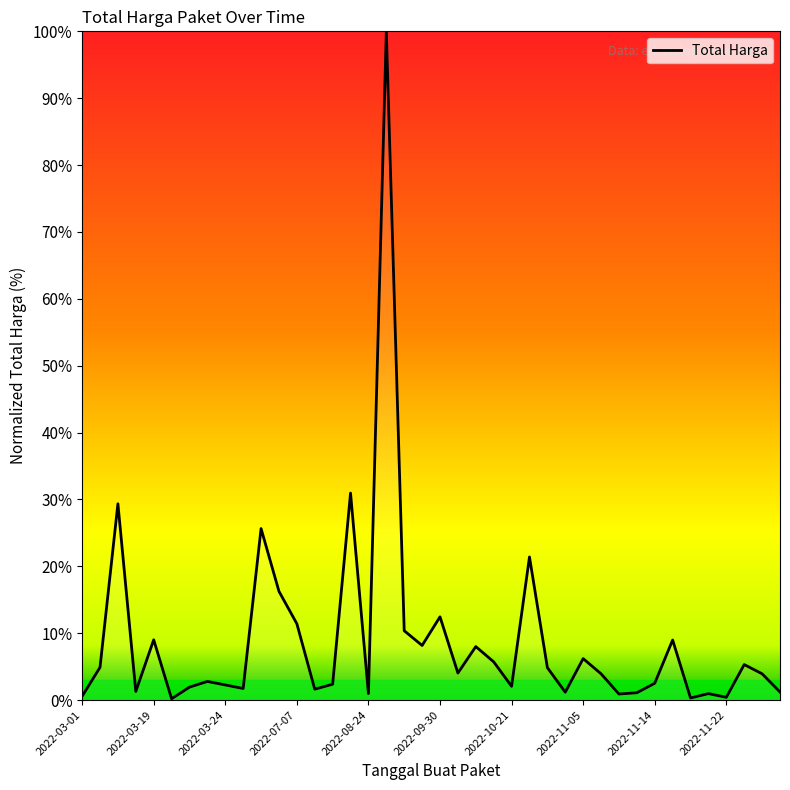

How many lines are shown in the chart?

1